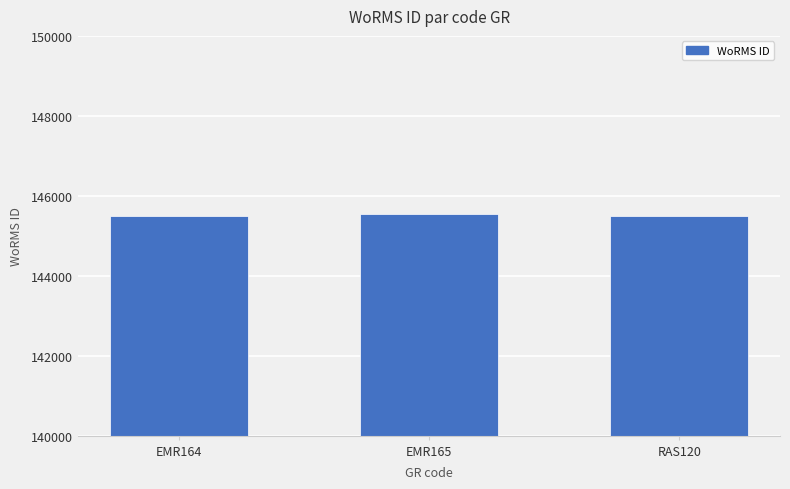

True or false: the data shows 97091 at EMR164.

False